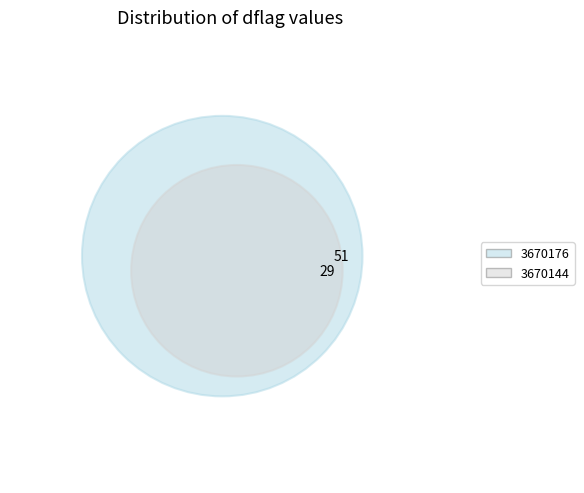

Count the number of slices in the pie.

2